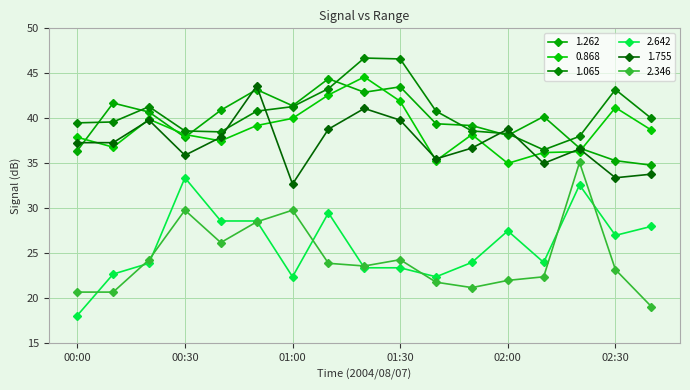

List the labels in order of 1.262 value, smallest first.

02:40, 02:30, 00:00, 02:20, 00:30, 02:00, 01:50, 01:40, 02:10, 00:20, 00:40, 01:00, 00:10, 01:20, 00:50, 01:30, 01:10